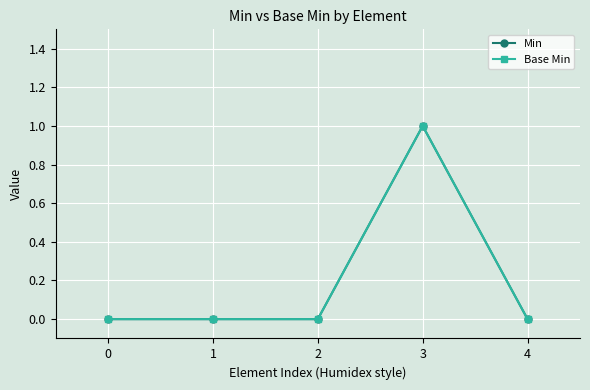

Does the chart have visible grid lines?

Yes